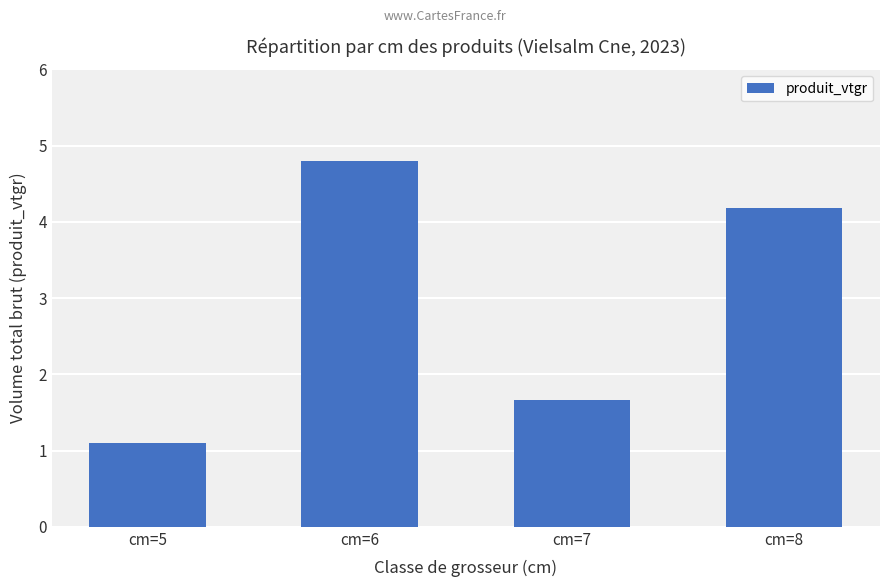

How many values are below 4?

2